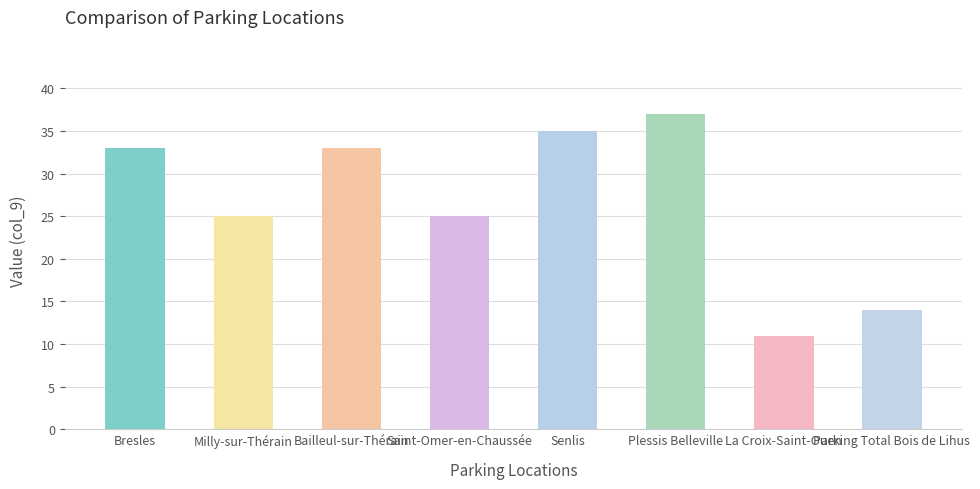

What is the approximate value at Senlis, to the nearest 5?

35